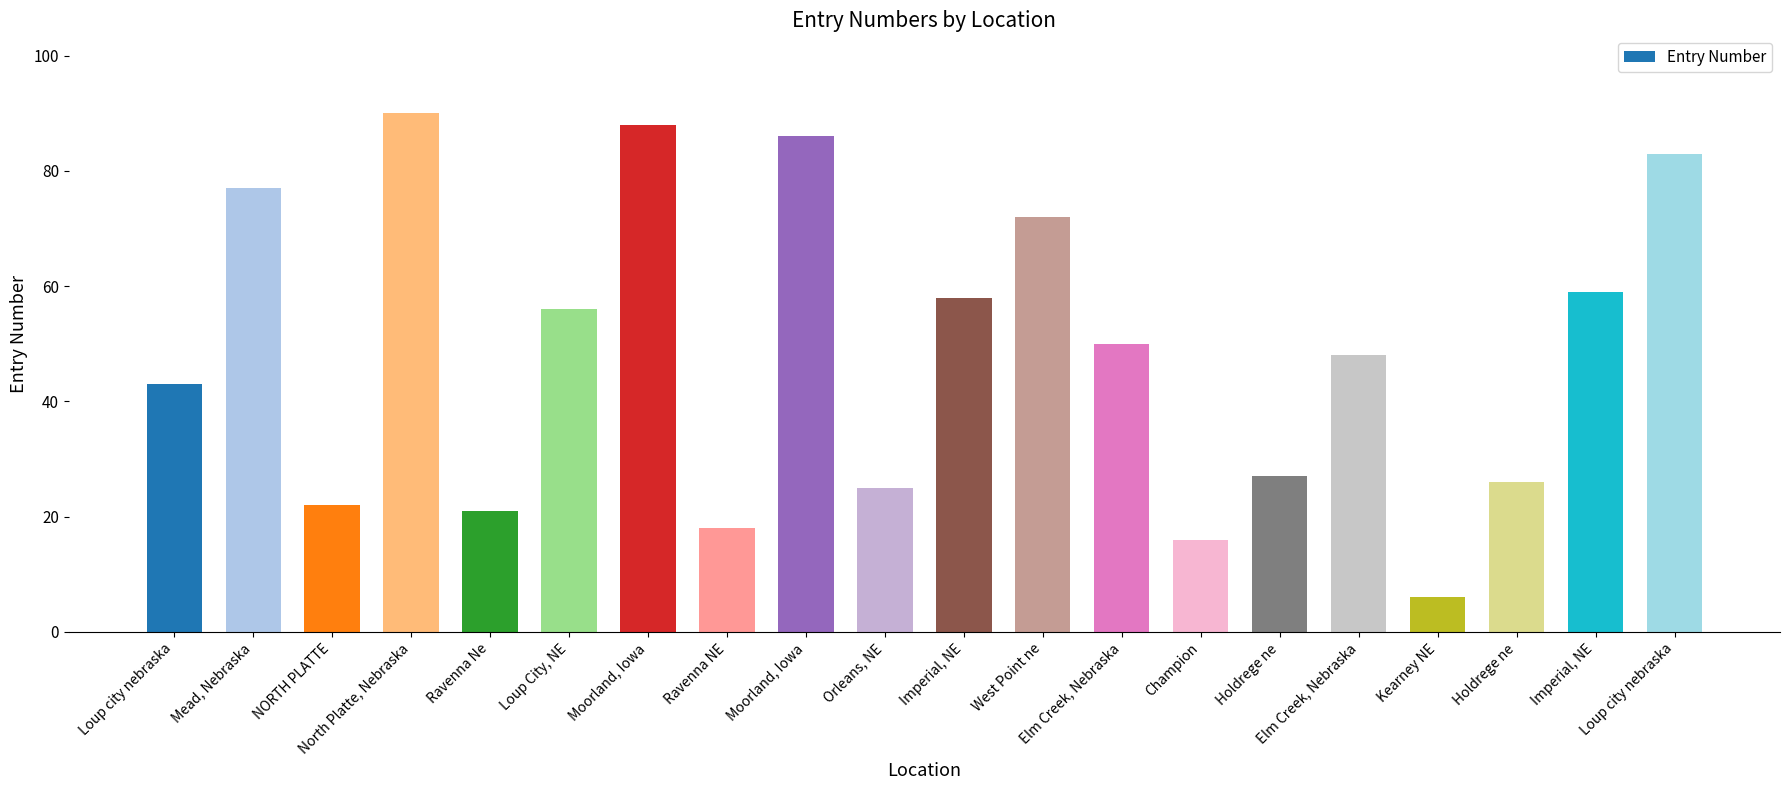

Rank the categories by value from lowest to highest.

Kearney NE, Champion, Ravenna NE, Ravenna Ne, NORTH PLATTE, Orleans, NE, Holdrege ne, Holdrege ne, Loup city nebraska, Elm Creek, Nebraska, Elm Creek, Nebraska, Loup City, NE, Imperial, NE, Imperial, NE, West Point ne, Mead, Nebraska, Loup city nebraska, Moorland, Iowa, Moorland, Iowa, North Platte, Nebraska